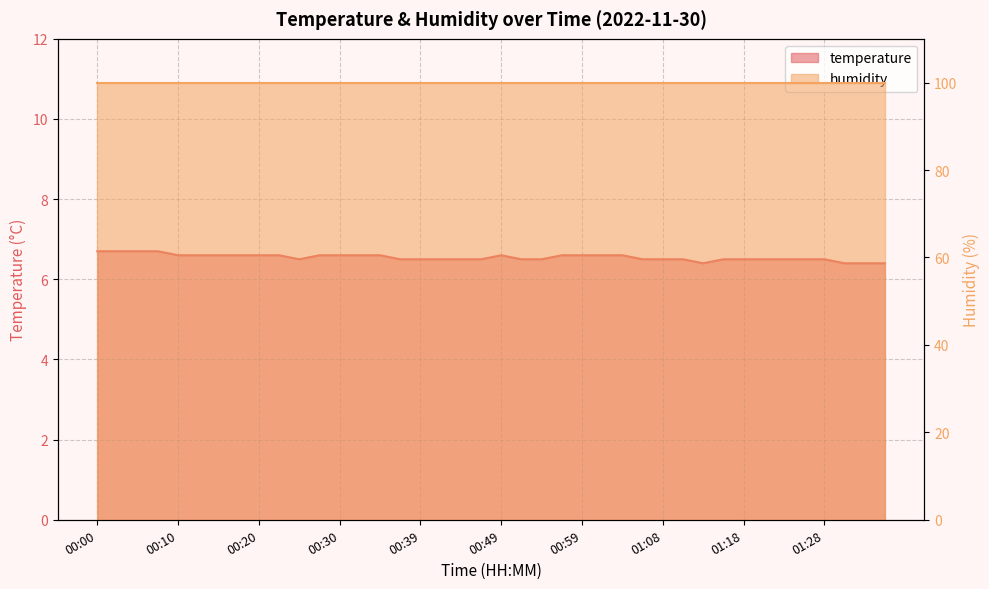

At which category does the data reach its first local peak?

00:49